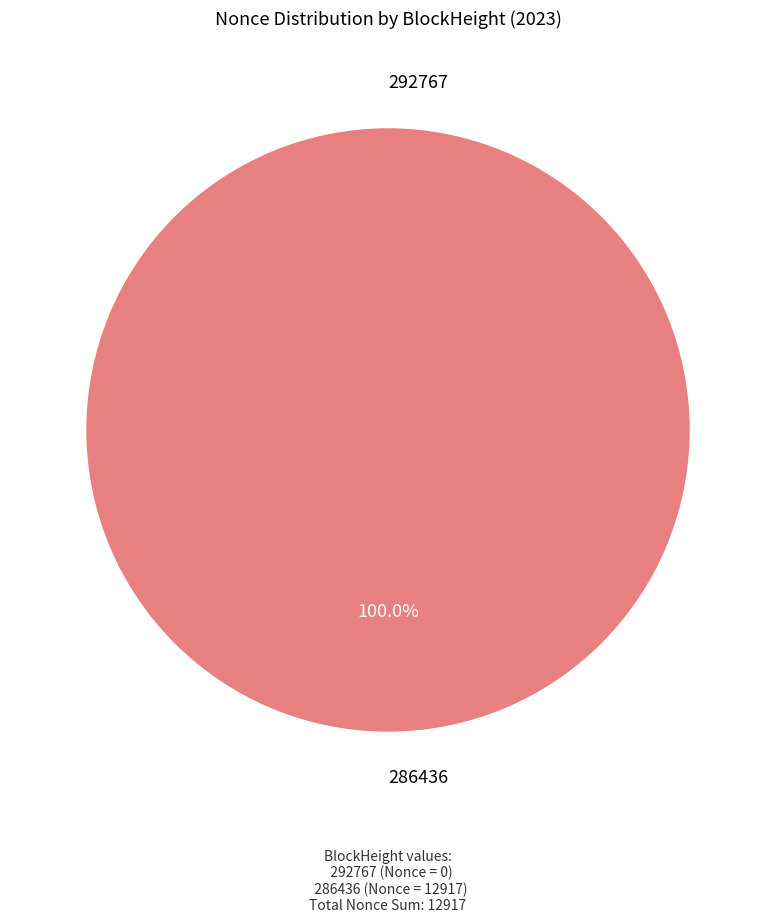

True or false: 286436 accounts for 99% of the total.

False